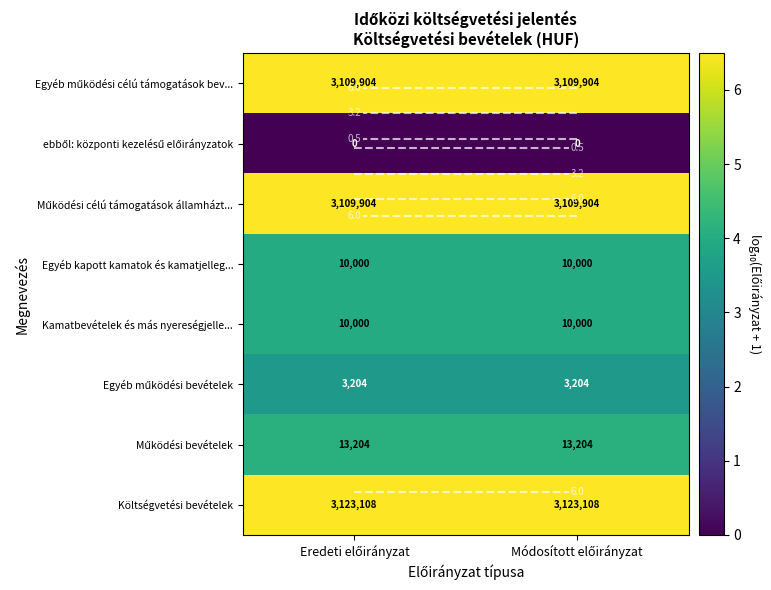

How many series are shown in this chart?

8